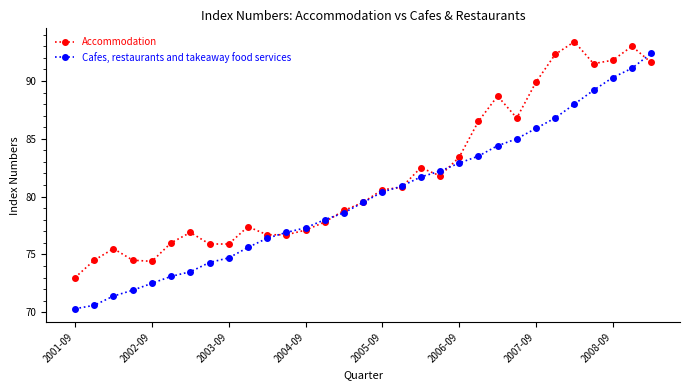

What is the greatest value displayed?

93.4